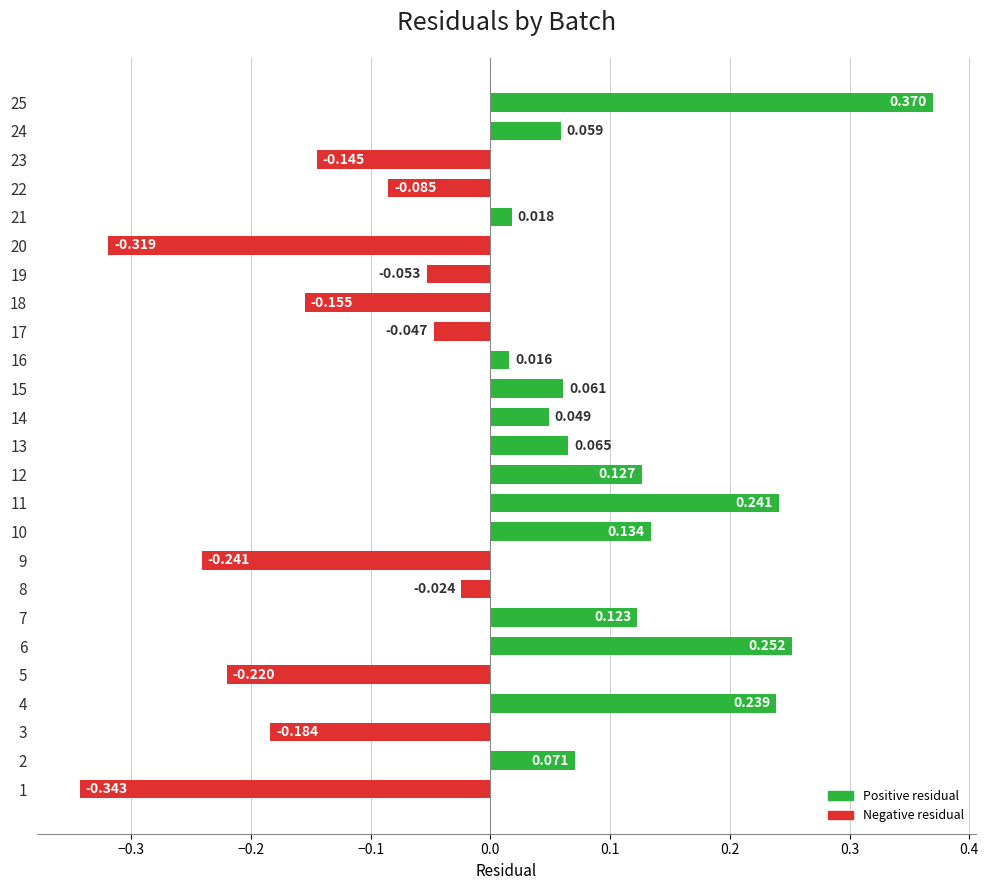

What is the difference between the maximum and minimum values?

0.7